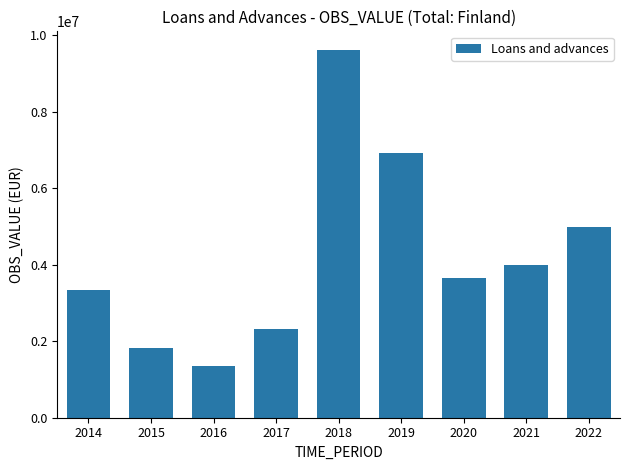

How many categories are shown in the chart?

9